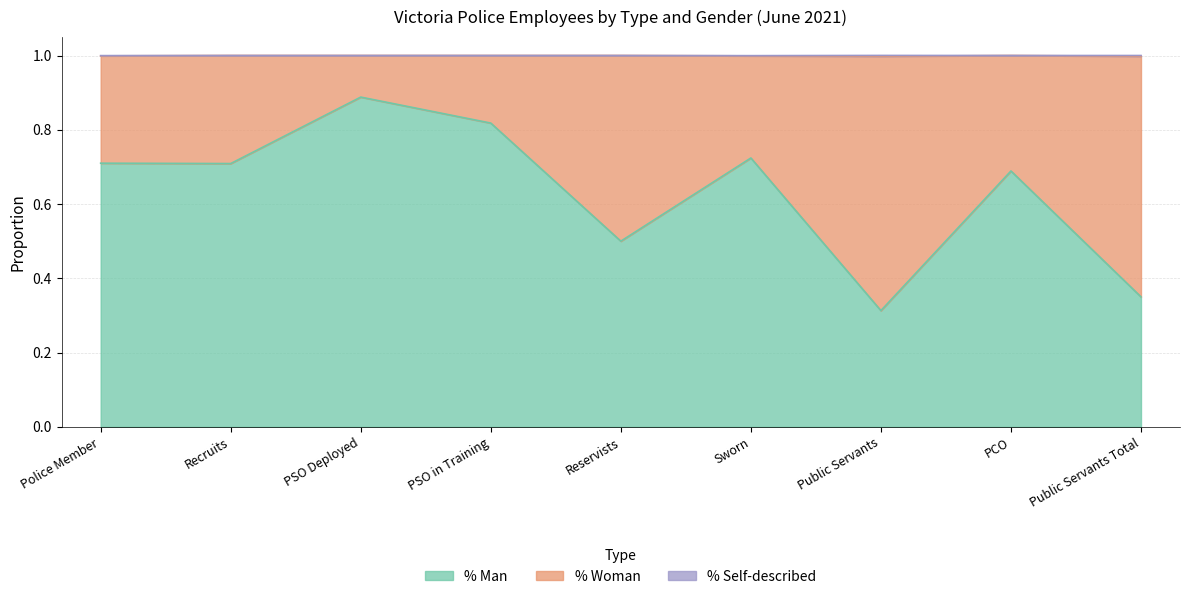

Which series has the largest total across all categories?

% Man